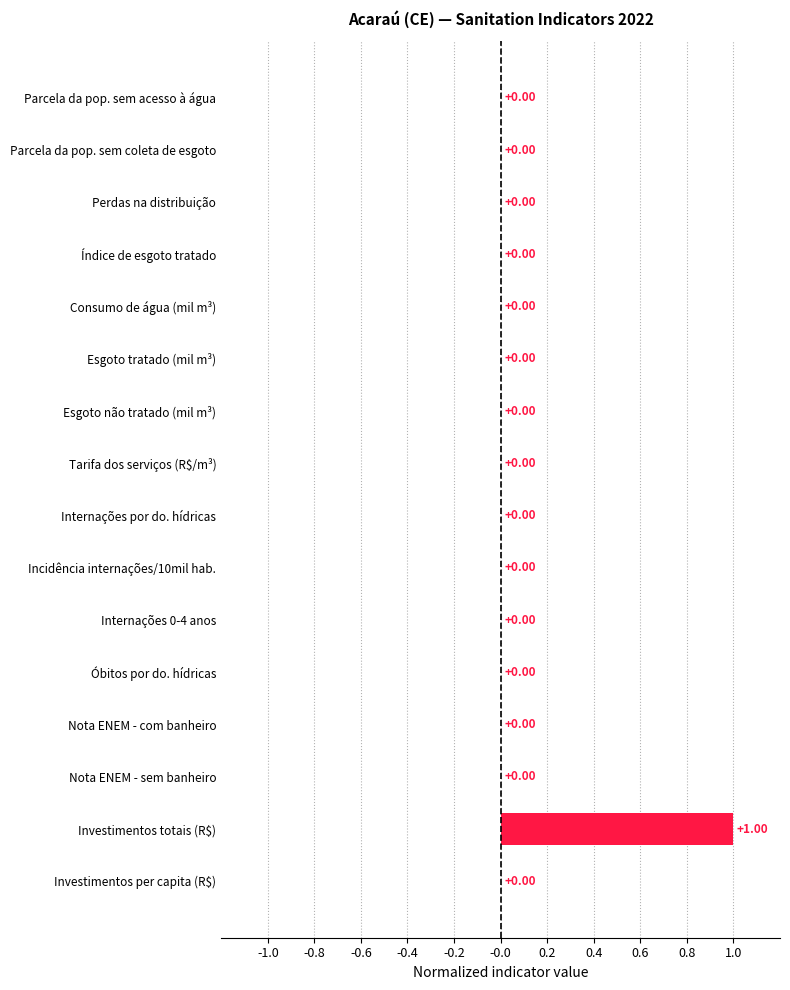

What is the sum of all values?

1.0